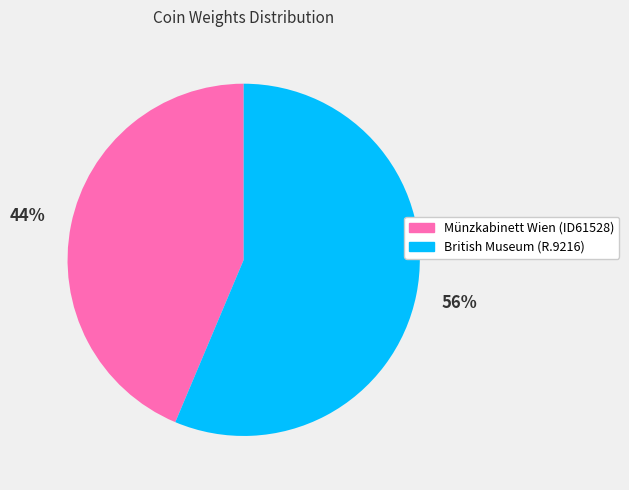

Which category has the smallest portion of the pie?

Münzkabinett Wien (ID61528)